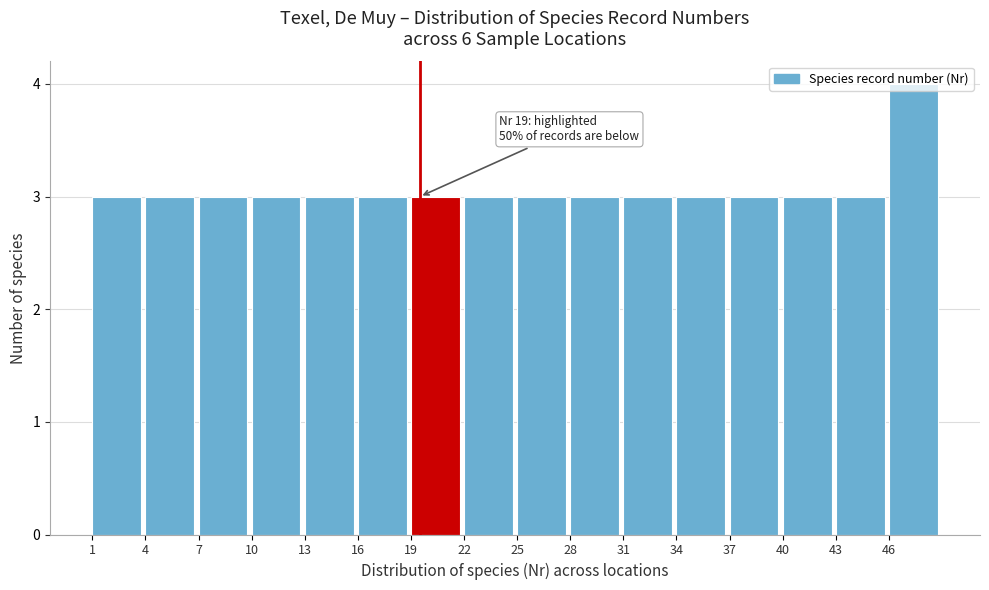

Which range on the x-axis has the tallest bar?

46 to 49